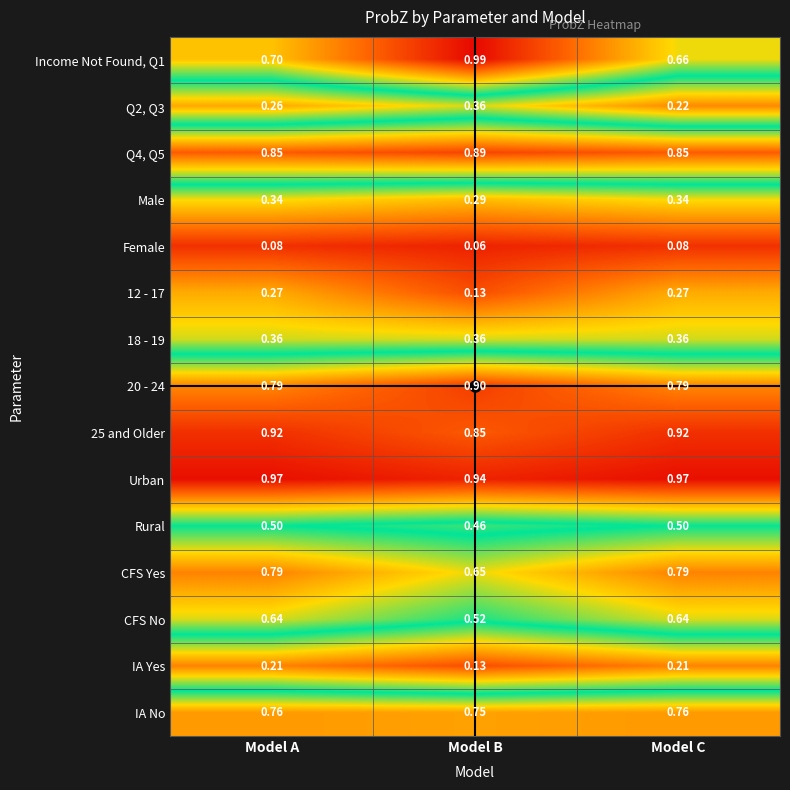

Which category has the highest value across all series?

Model B